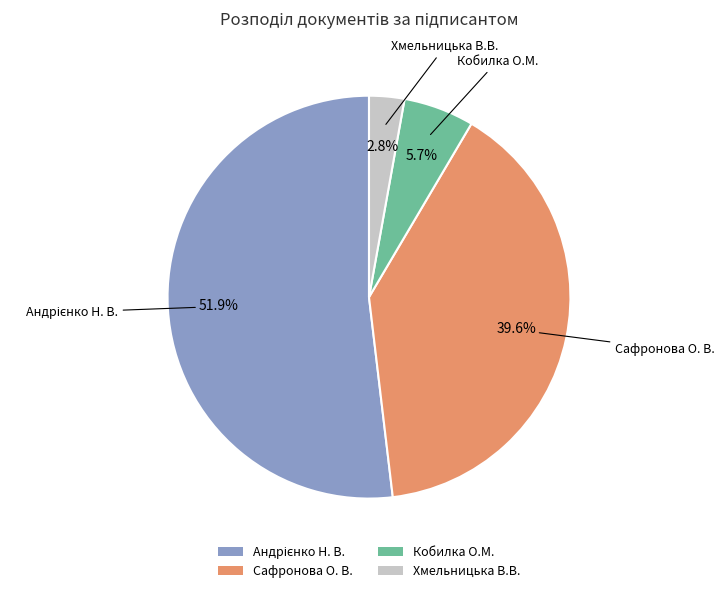

Is Хмельницька В.В. the majority of the pie?

No